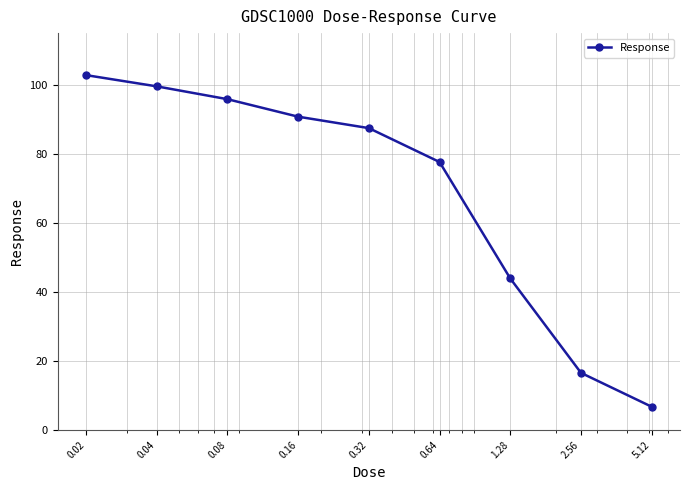

Reading left to right, extract all data points from this chart.

102.8	99.6	95.9	90.8	87.5	77.7	43.9	16.6	6.7